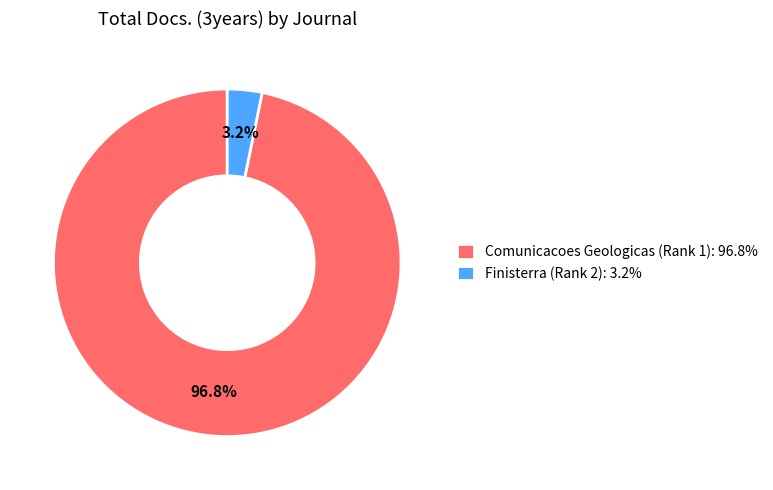

To the nearest percent, what portion does Finisterra (Rank 2) represent?

3%